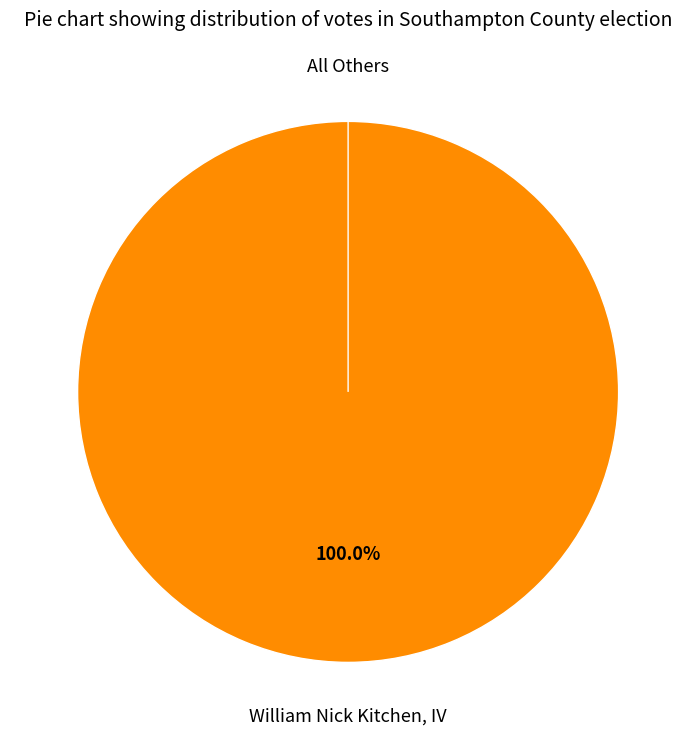

Rank the categories by value from lowest to highest.

All Others, William Nick Kitchen, IV